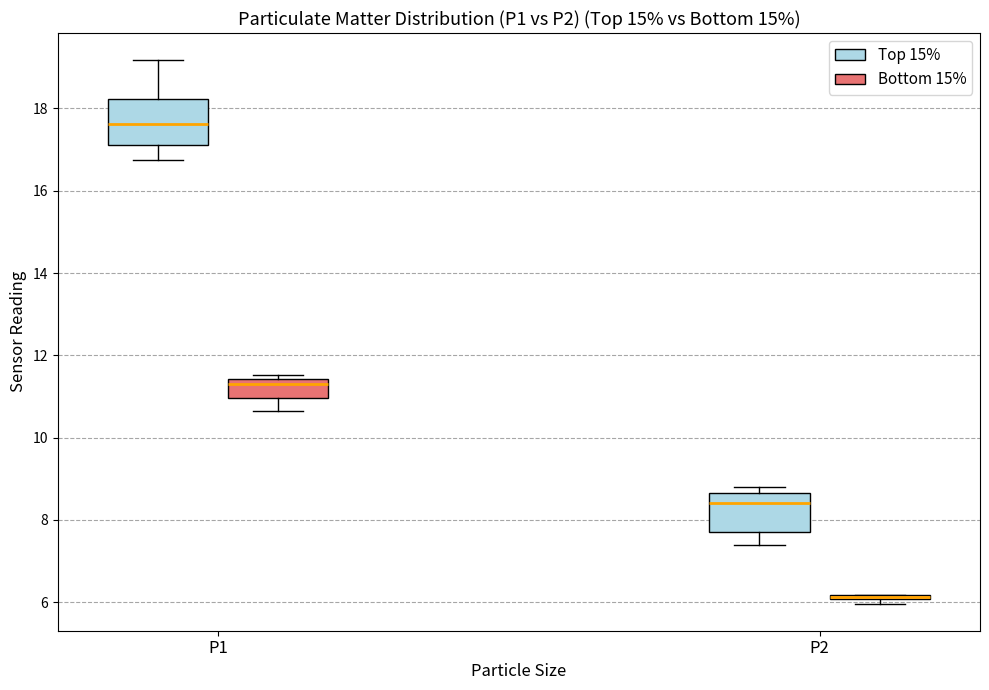

Where is the upper edge of the box for P1 (Top 15%) on the y-axis? The values are not printed on the chart, so give them approximately, as read against the axis.

18.2